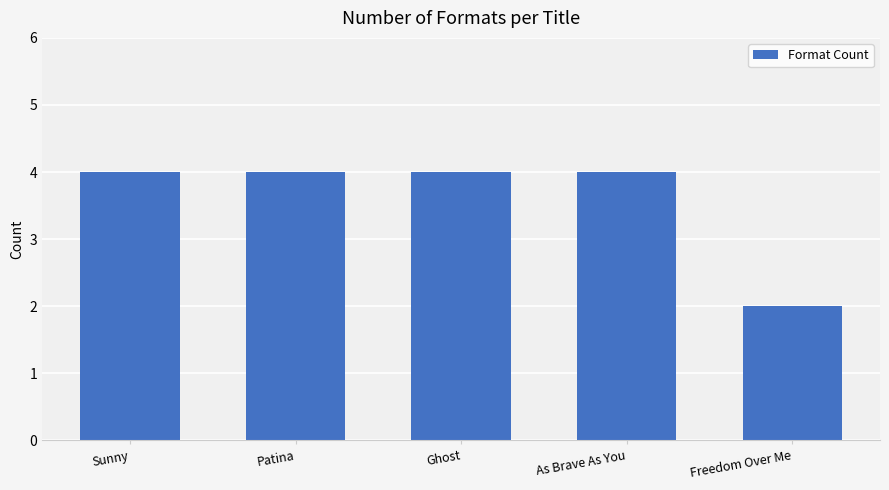

Reading left to right, list all the values displayed in this chart.

Sunny=4	Patina=4	Ghost=4	As Brave As You=4	Freedom Over Me=2